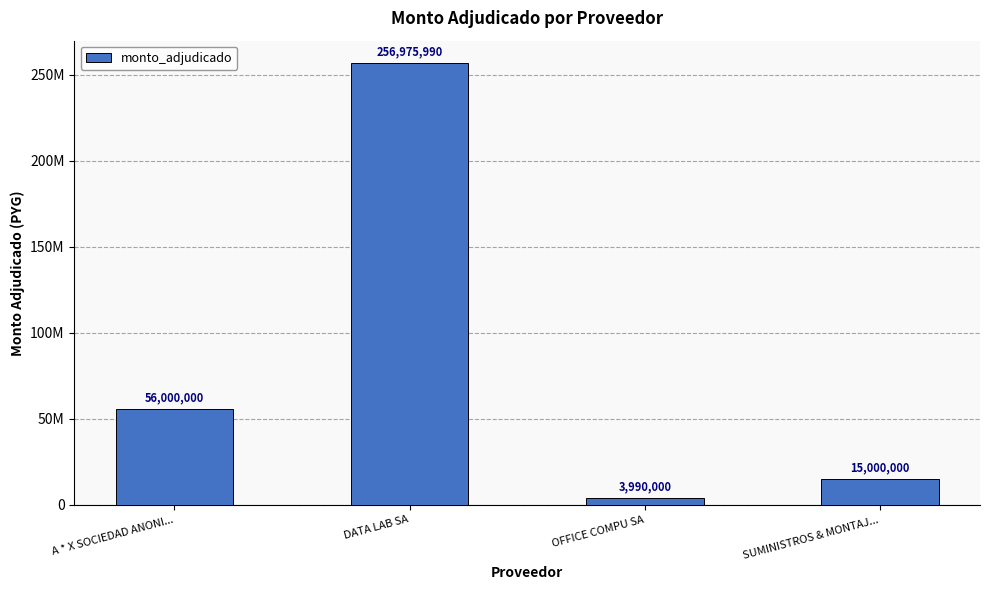

Are the bars horizontal?

No